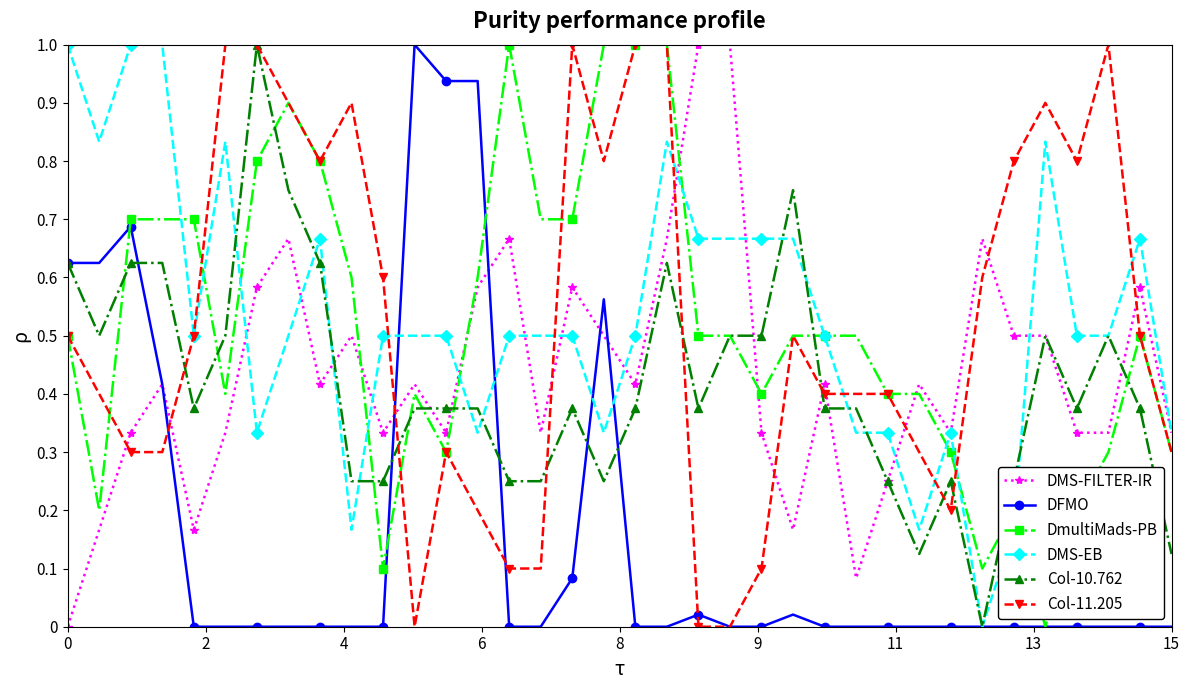

True or false: DmultiMads-PB has more than 2 interior local peaks.

True